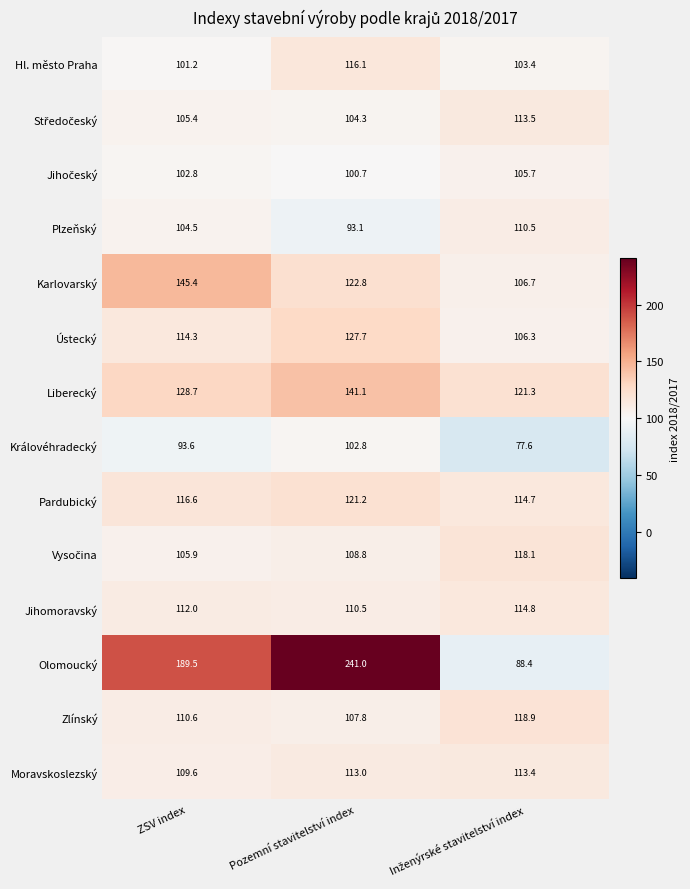

At which category is the sum across all series the highest?

Pozemní stavitelství index